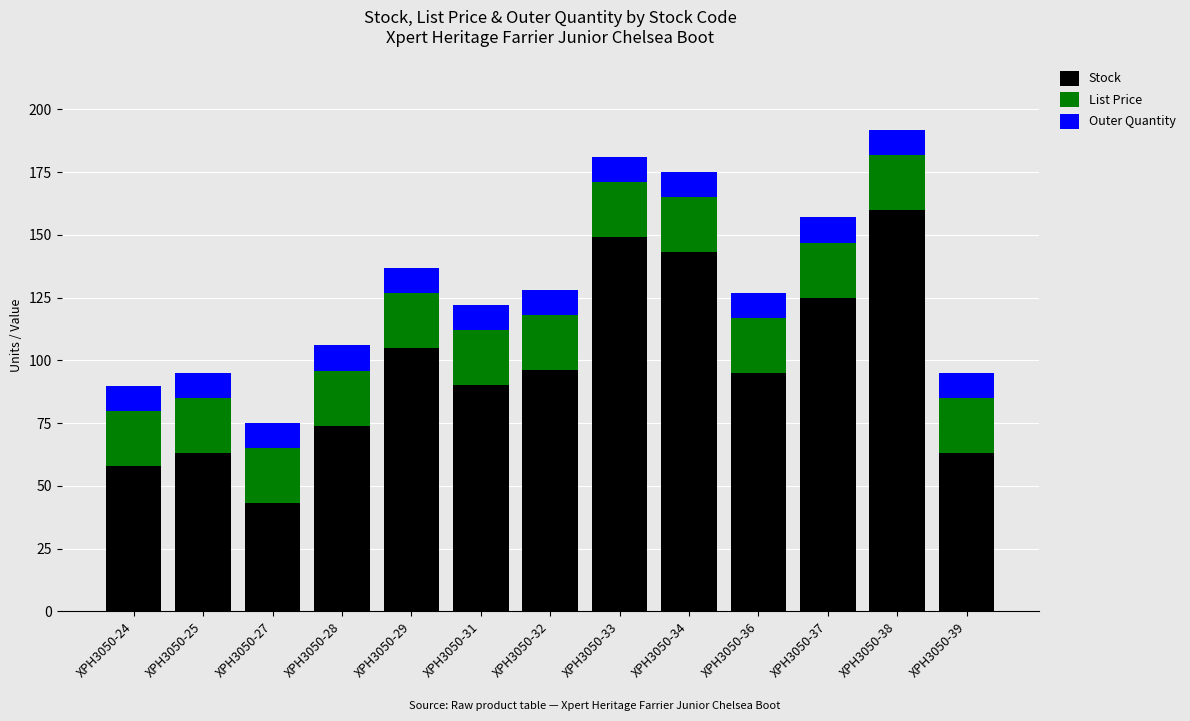

What is the total value across all series at XPH3050-31?

122.0